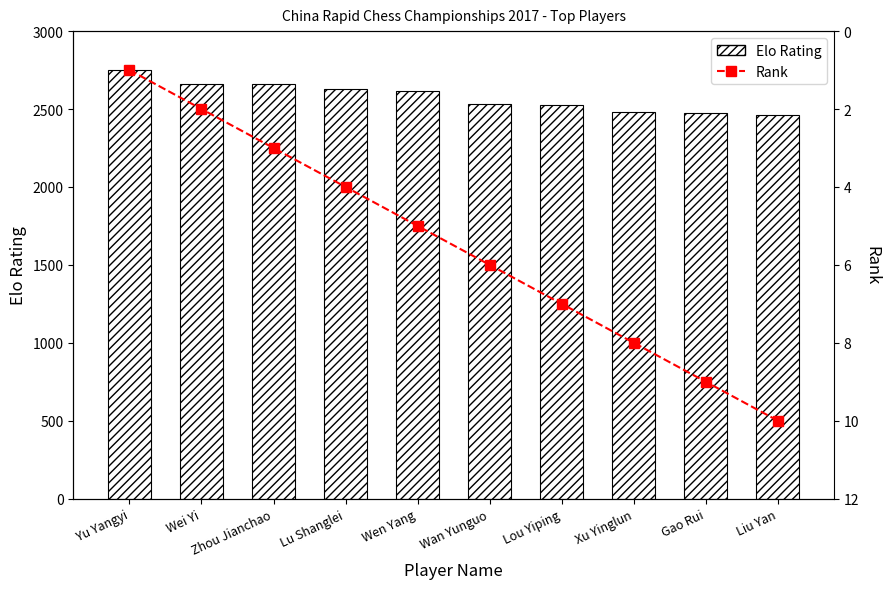

What is the label of the 9th bar from the left?

Gao Rui